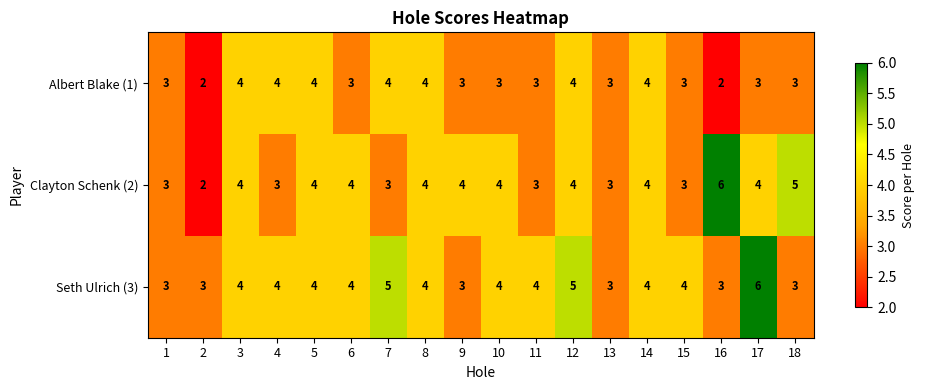

At which label does Clayton Schenk (2) reach its peak?

16